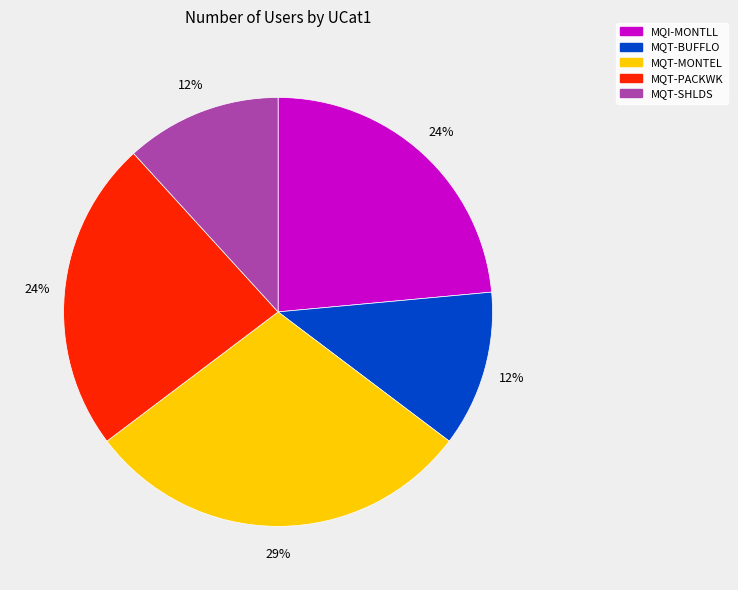

To the nearest percent, what is the average slice percentage?

20%